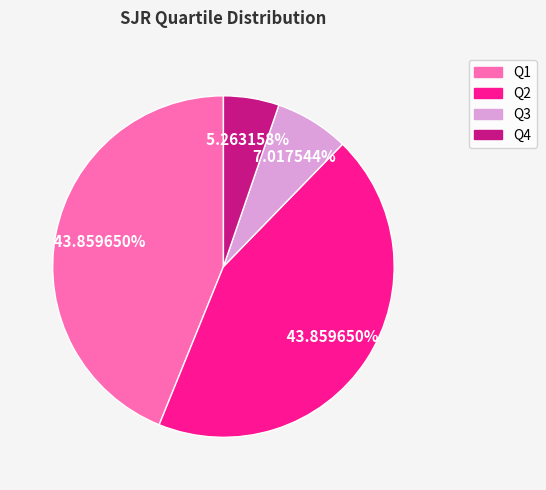

To the nearest percent, what is the difference between the largest and smallest slice percentages?

39%